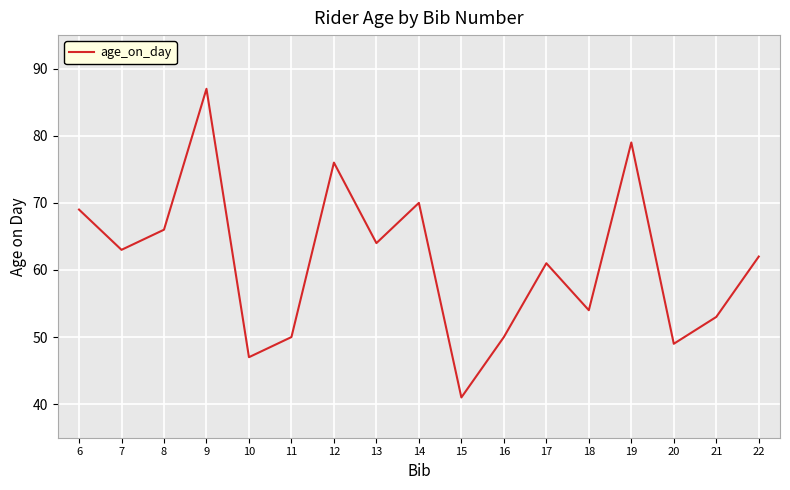

Is this an area chart (filled region under the line)?

No